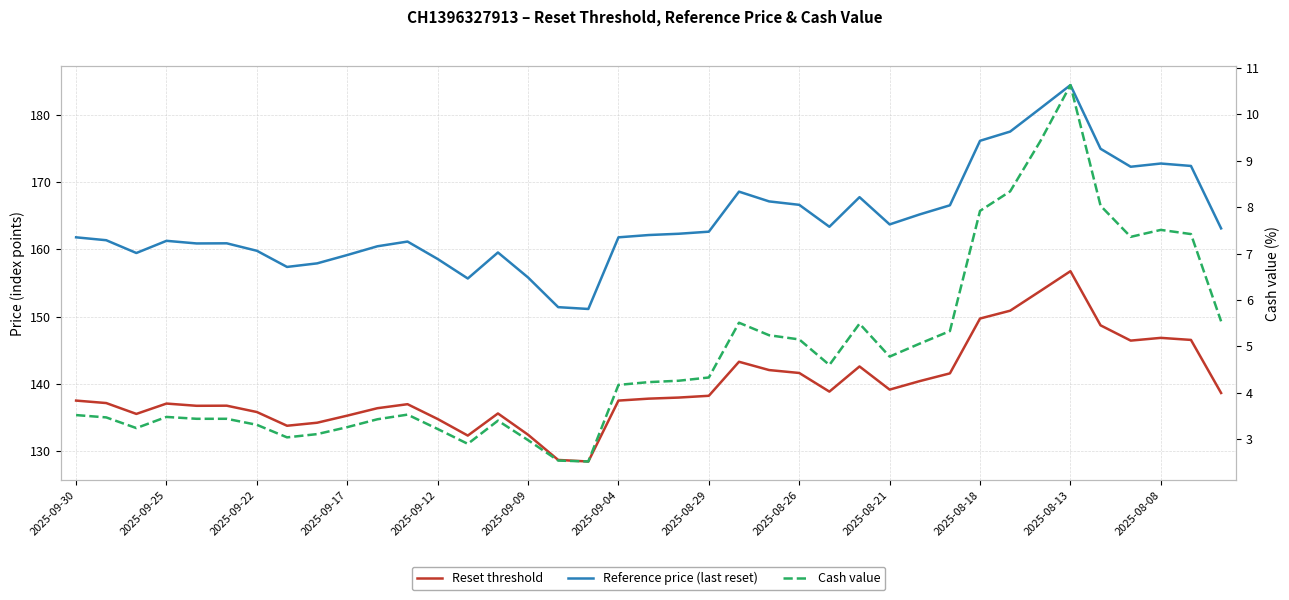

True or false: Reset threshold and Reference price (last reset) intersect in this chart.

False